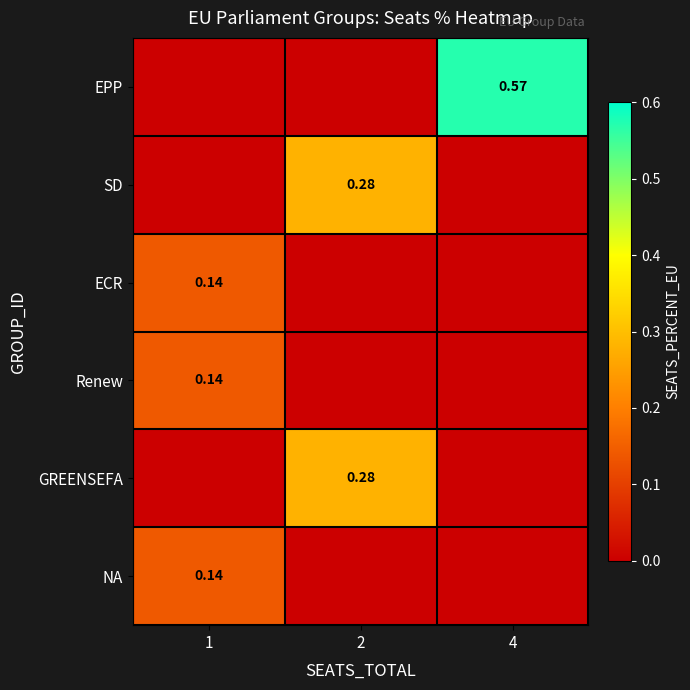

List the series in order of their peak value, lowest first.

ECR, Renew, NA, SD, GREENSEFA, EPP